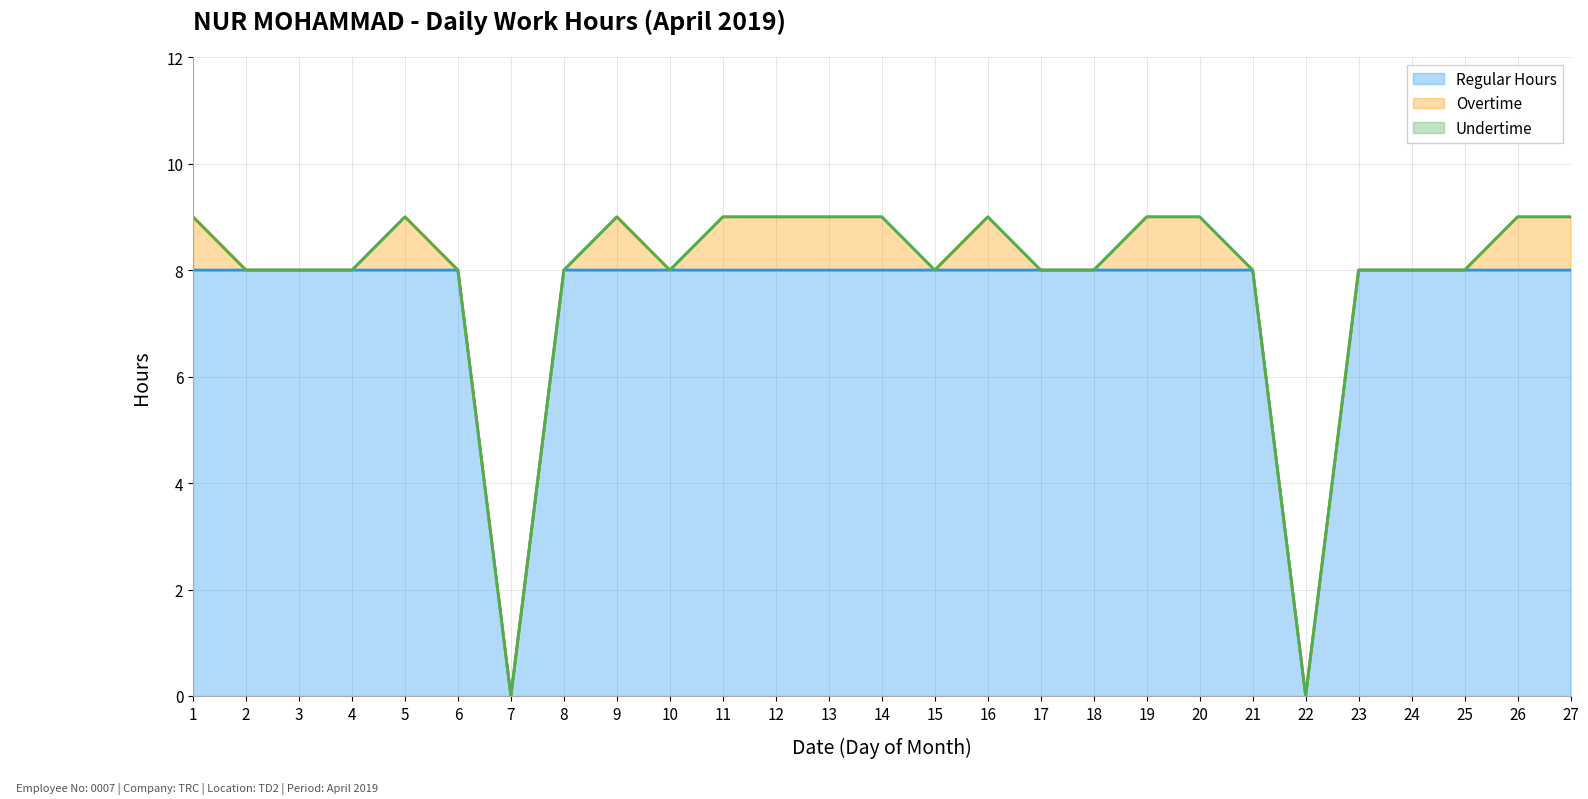

Which series has the largest total across all categories?

Regular Hours